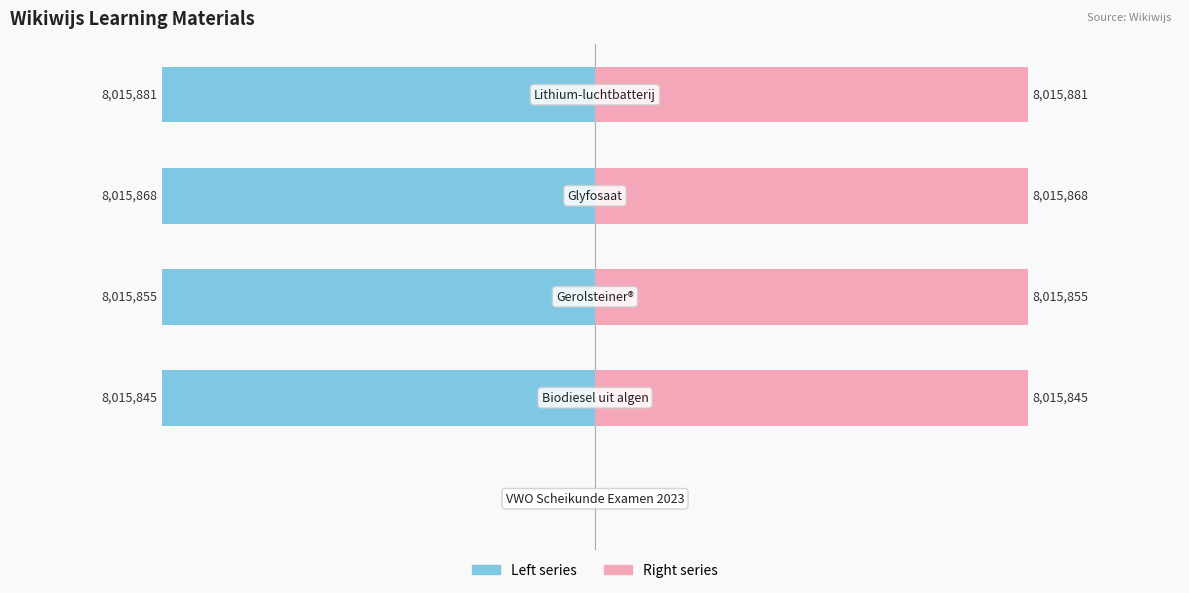

Count the number of data series in this chart.

2